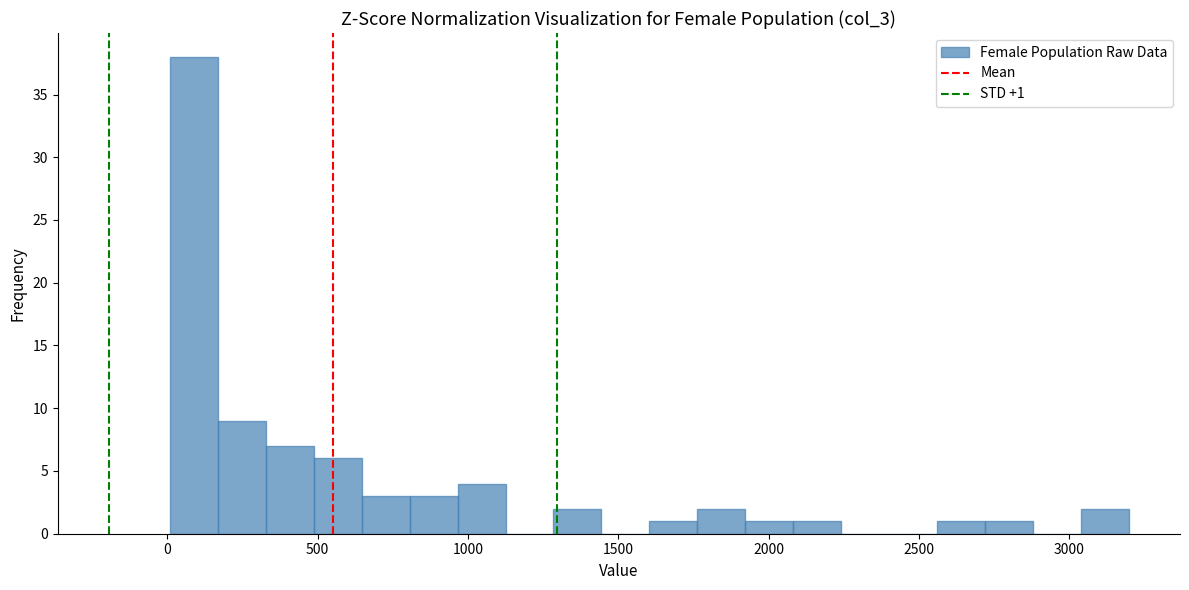

Read against the x-axis, roughly where is the centre of the tallest bar?

100